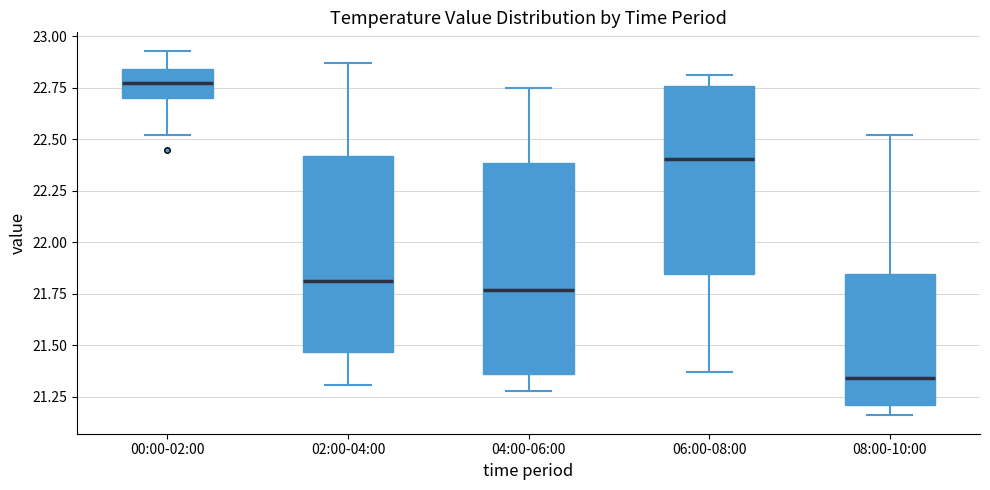

Reading left to right, read every box against the y-axis: the position of its median line, the range the box covers, and the ends of its whiskers. The values are not printed on the chart, so give them approximately, as read against the axis.

00:00-02:00: median 22.80, box 22.70 to 22.85, whiskers 22.50 to 22.95
02:00-04:00: median 21.80, box 21.45 to 22.40, whiskers 21.30 to 22.85
04:00-06:00: median 21.75, box 21.35 to 22.40, whiskers 21.30 to 22.75
06:00-08:00: median 22.40, box 21.85 to 22.75, whiskers 21.35 to 22.80
08:00-10:00: median 21.35, box 21.20 to 21.85, whiskers 21.15 to 22.50